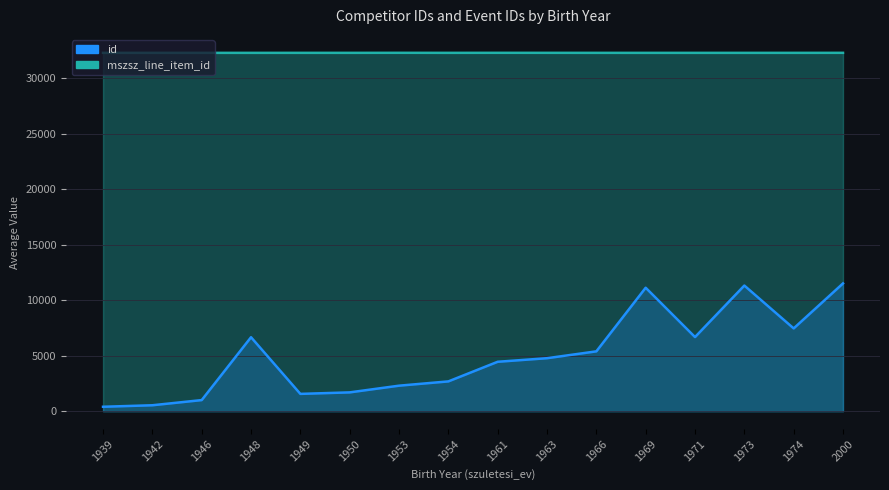

What is the difference between the mszsz_line_item_id values at 1942 and 1939?

2